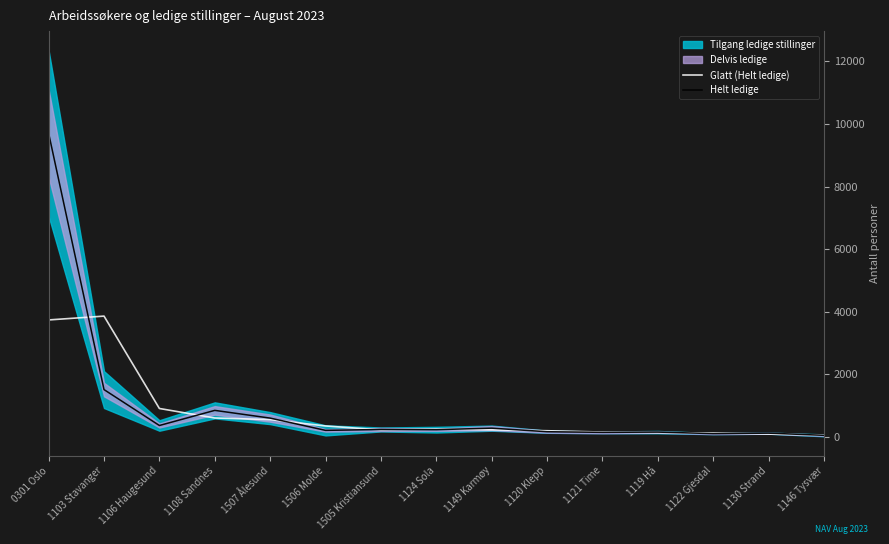

True or false: Glatt (Helt ledige) has a value of 227.7 at 1149 Karmøy.

True